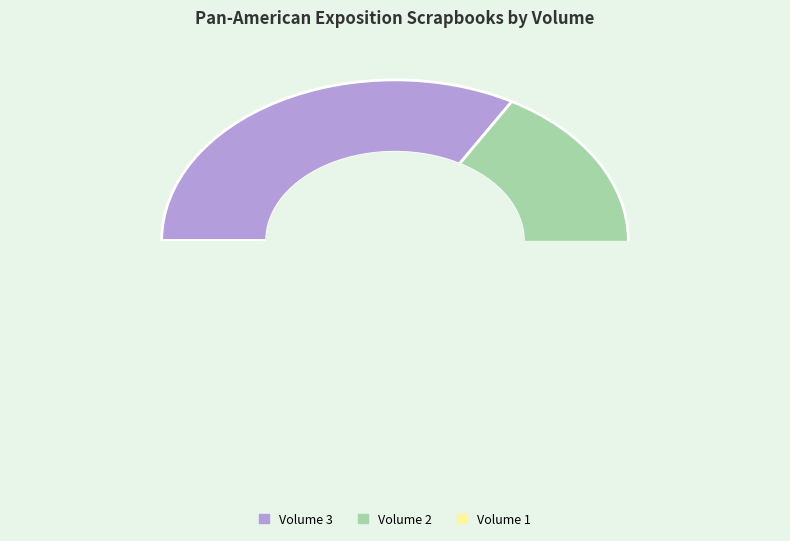

The Volume 2 slice represents 33% of the pie. True or false?

True